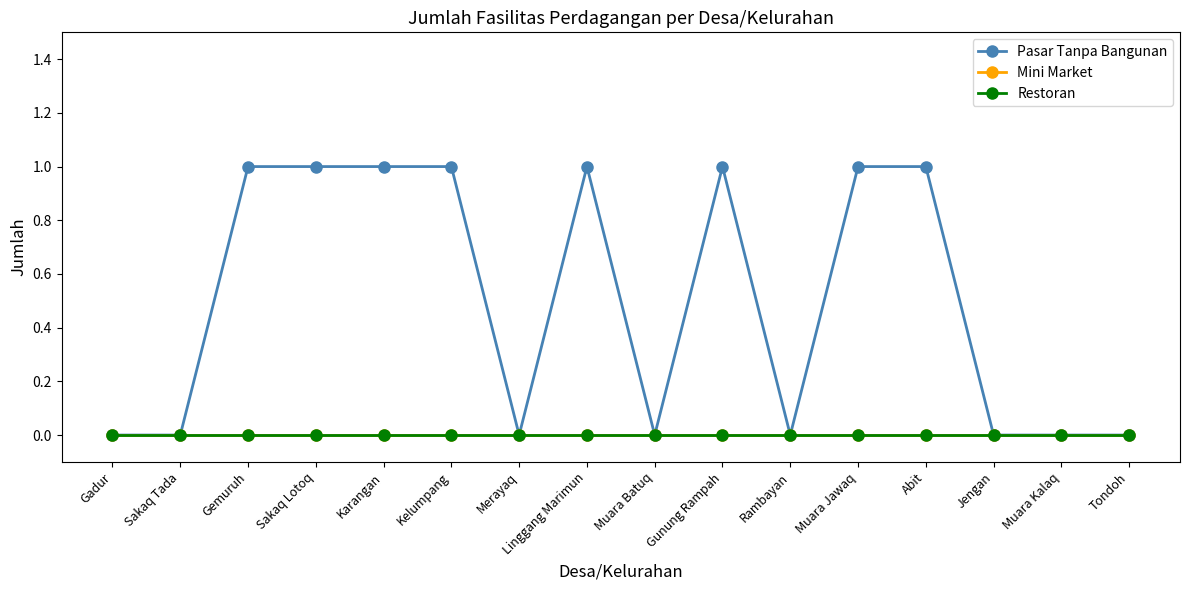

Reading left to right, what are all the values shown in this chart?

Pasar Tanpa Bangunan: Gadur=0	Sakaq Tada=0	Gemuruh=1	Sakaq Lotoq=1	Karangan=1	Kelumpang=1	Merayaq=0	Linggang Marimun=1	Muara Batuq=0	Gunung Rampah=1	Rambayan=0	Muara Jawaq=1	Abit=1	Jengan=0	Muara Kalaq=0	Tondoh=0
Mini Market: Gadur=0	Sakaq Tada=0	Gemuruh=0	Sakaq Lotoq=0	Karangan=0	Kelumpang=0	Merayaq=0	Linggang Marimun=0	Muara Batuq=0	Gunung Rampah=0	Rambayan=0	Muara Jawaq=0	Abit=0	Jengan=0	Muara Kalaq=0	Tondoh=0
Restoran: Gadur=0	Sakaq Tada=0	Gemuruh=0	Sakaq Lotoq=0	Karangan=0	Kelumpang=0	Merayaq=0	Linggang Marimun=0	Muara Batuq=0	Gunung Rampah=0	Rambayan=0	Muara Jawaq=0	Abit=0	Jengan=0	Muara Kalaq=0	Tondoh=0